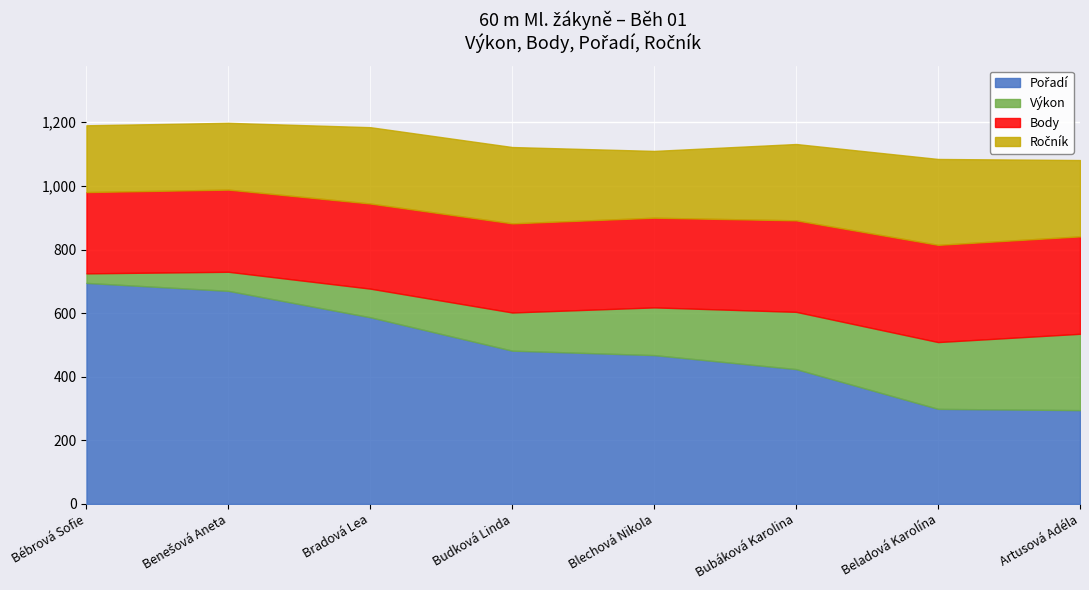

What are all the series names shown in the legend?

Pořadí, Výkon, Body, Ročník